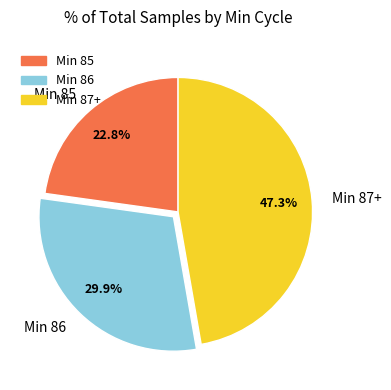

Does any single category account for the majority?

No